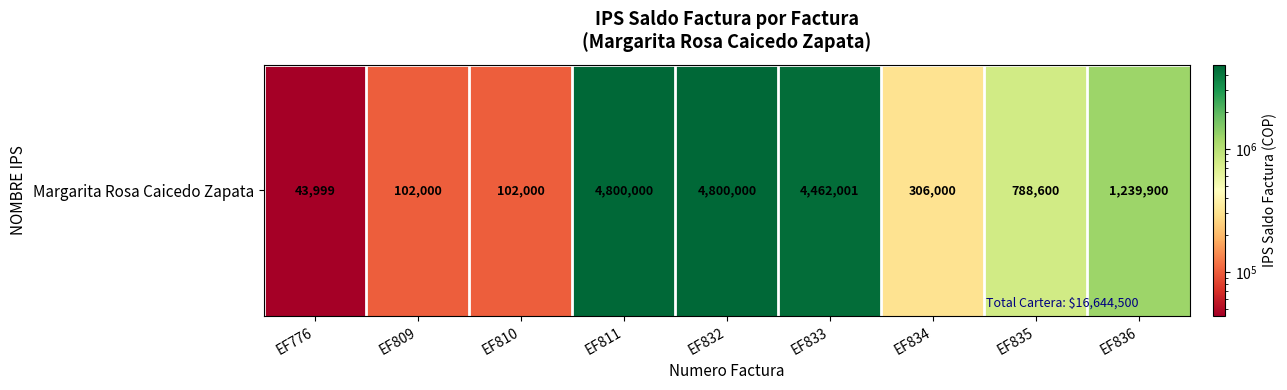

Approximately how many times larger is the value at EF811 compared to EF810?

47.1